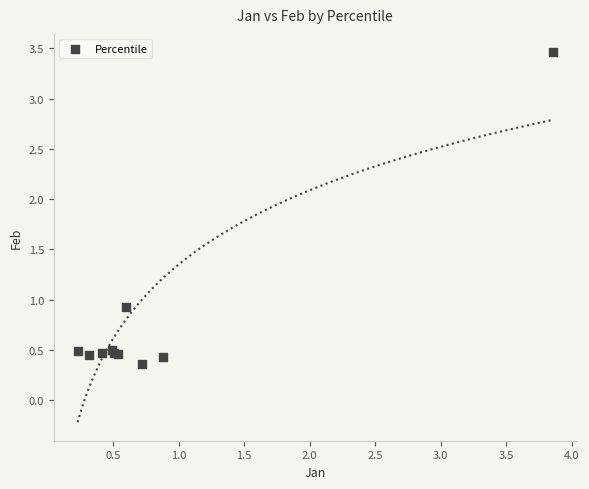

What Y value in the scatter plot is closest to 1?

0.9